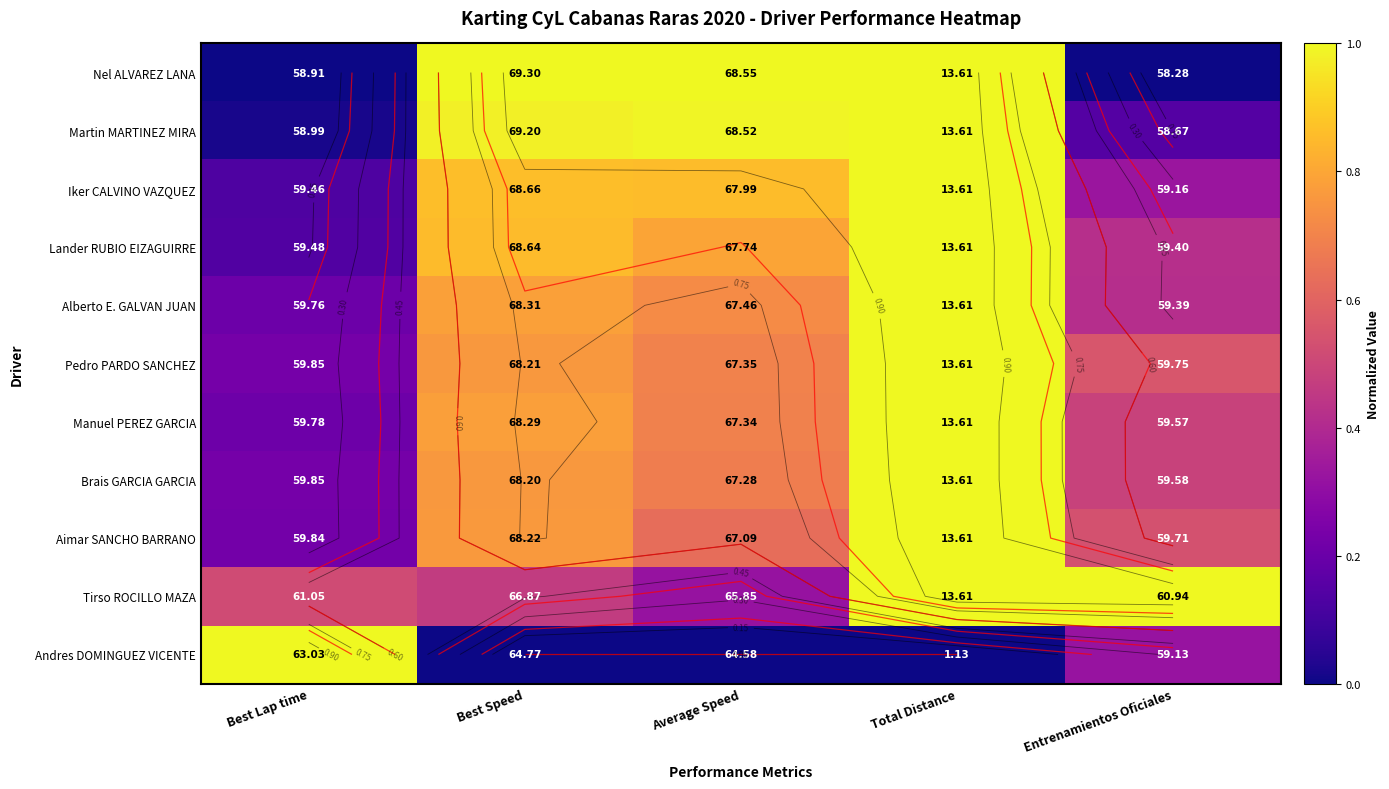

Is it true that Pedro PARDO SANCHEZ equals 0.9 at Average Speed?

False